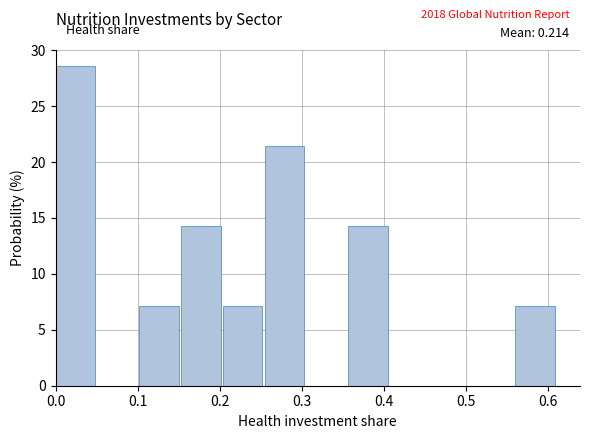

Over which range of the x-axis is the bar tallest?

0.00 to 0.05